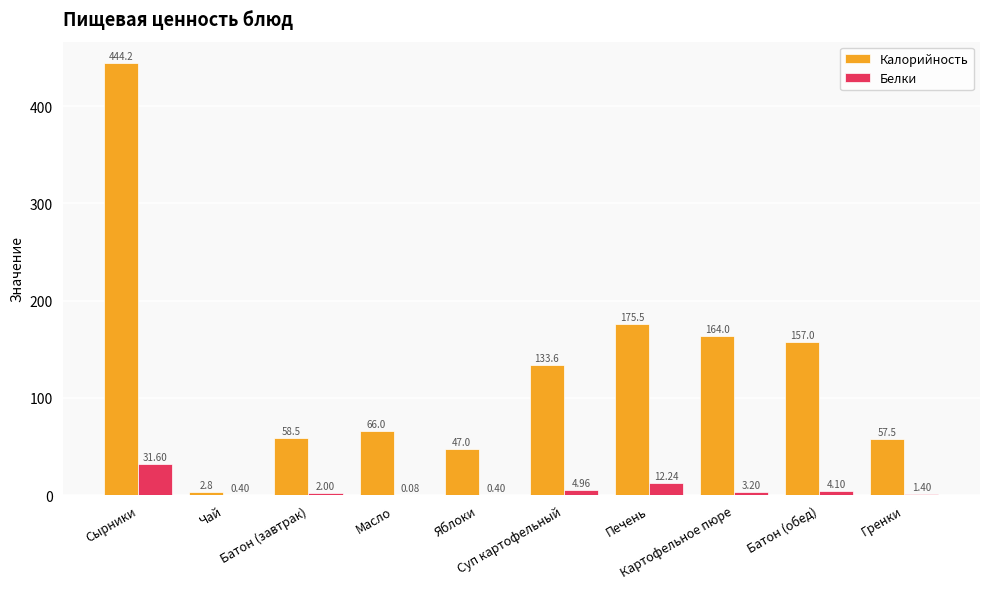

Which series changed the most between Чай and Печень?

Калорийность